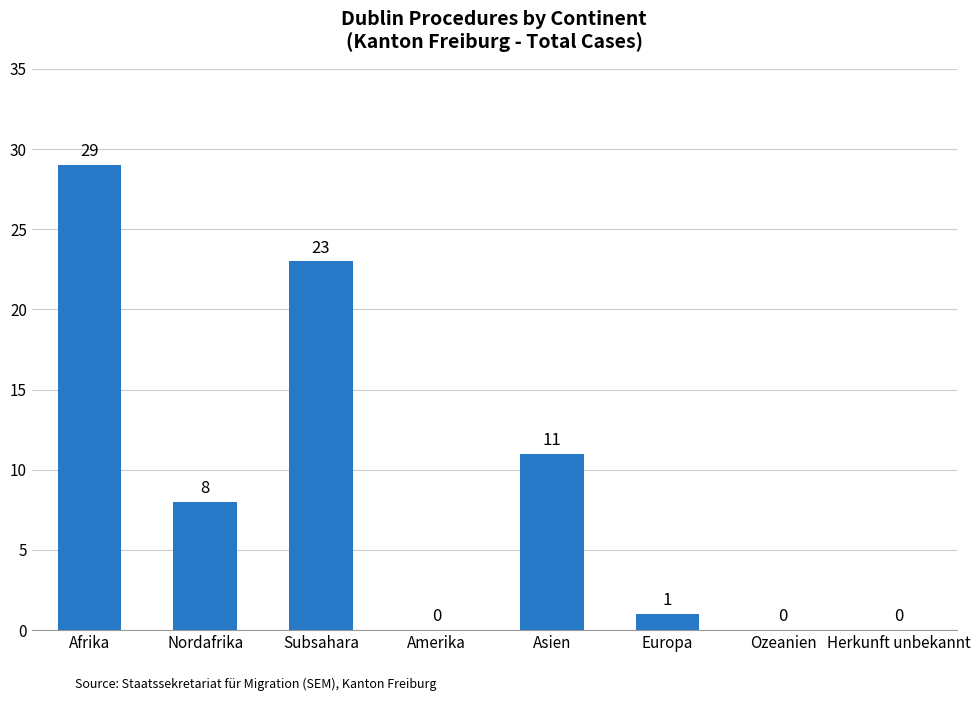

What is the change in value from Subsahara to Amerika?

-23